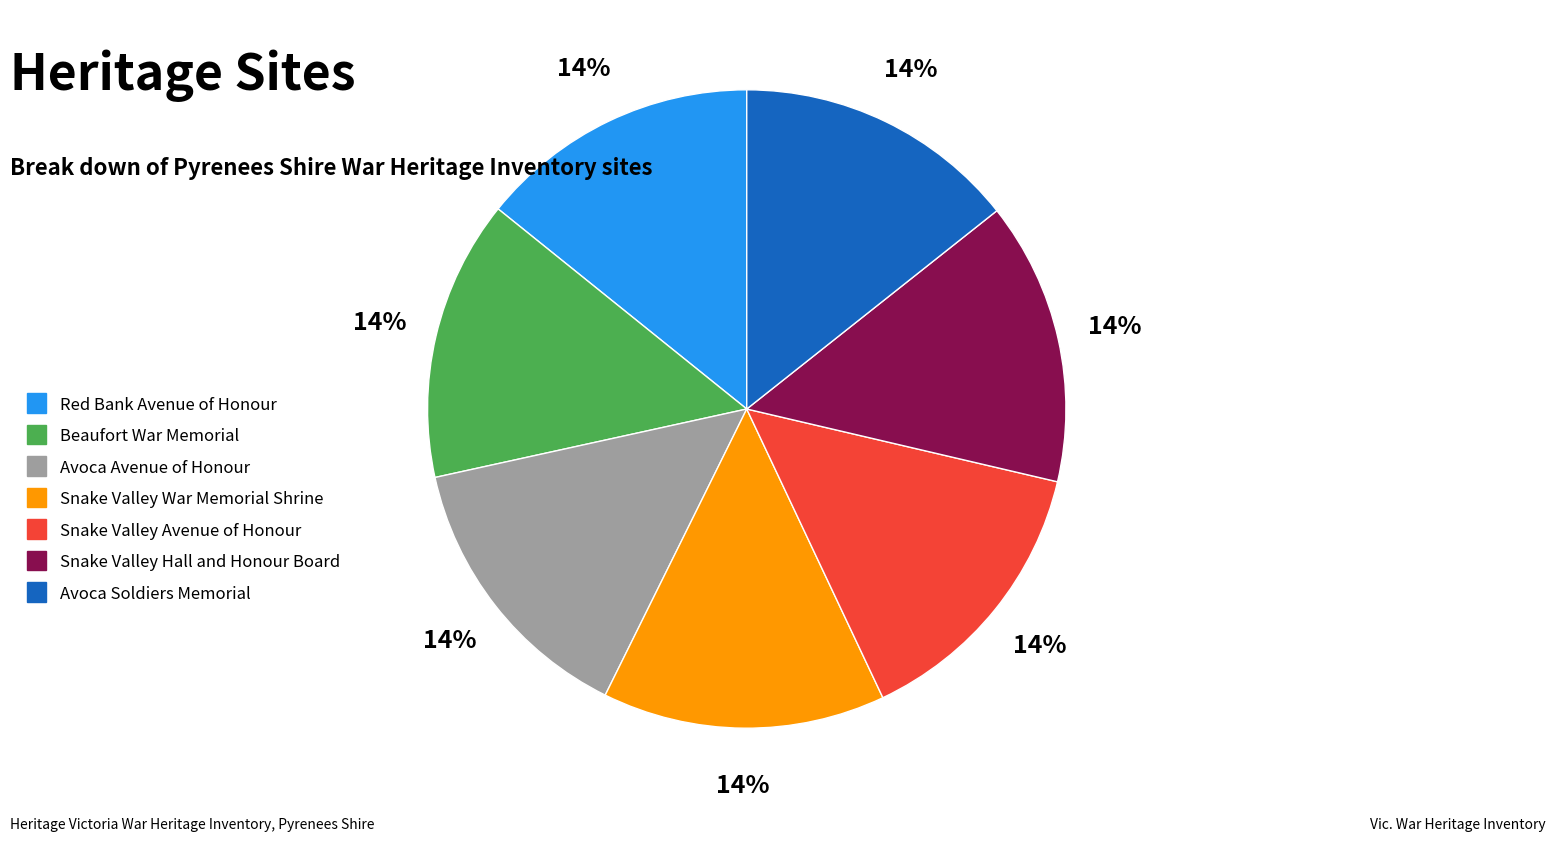

To the nearest percent, what percentage of the pie is Snake Valley Avenue of Honour?

14%